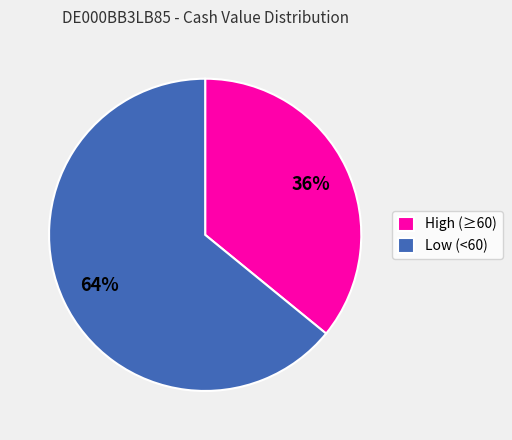

Combined, do Low (<60) and High (≥60) account for over 50%?

Yes